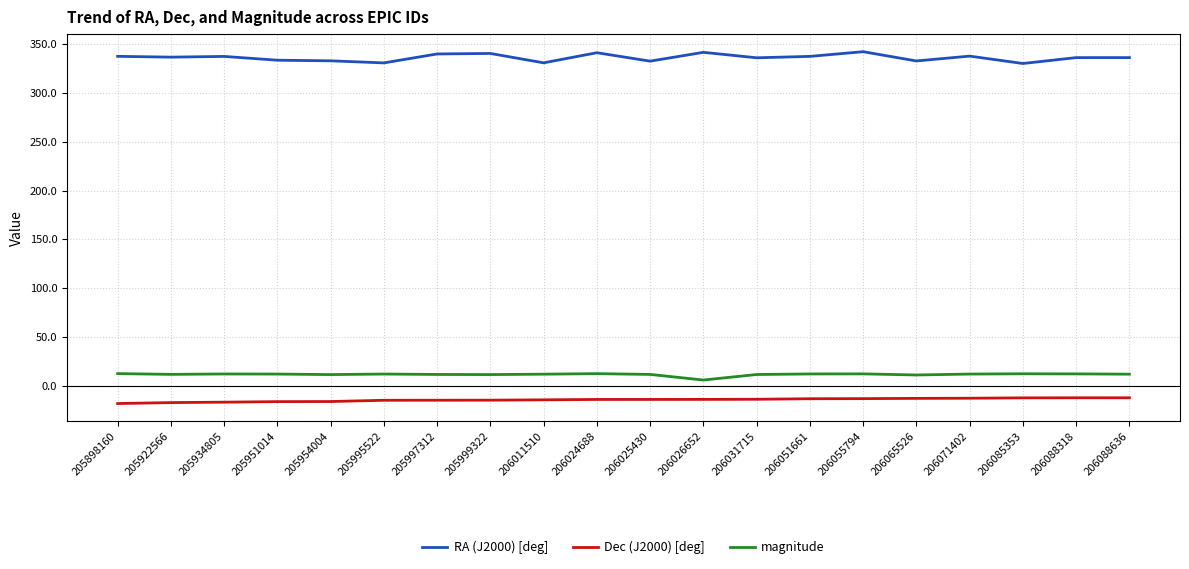

Count the number of categories in the chart.

20